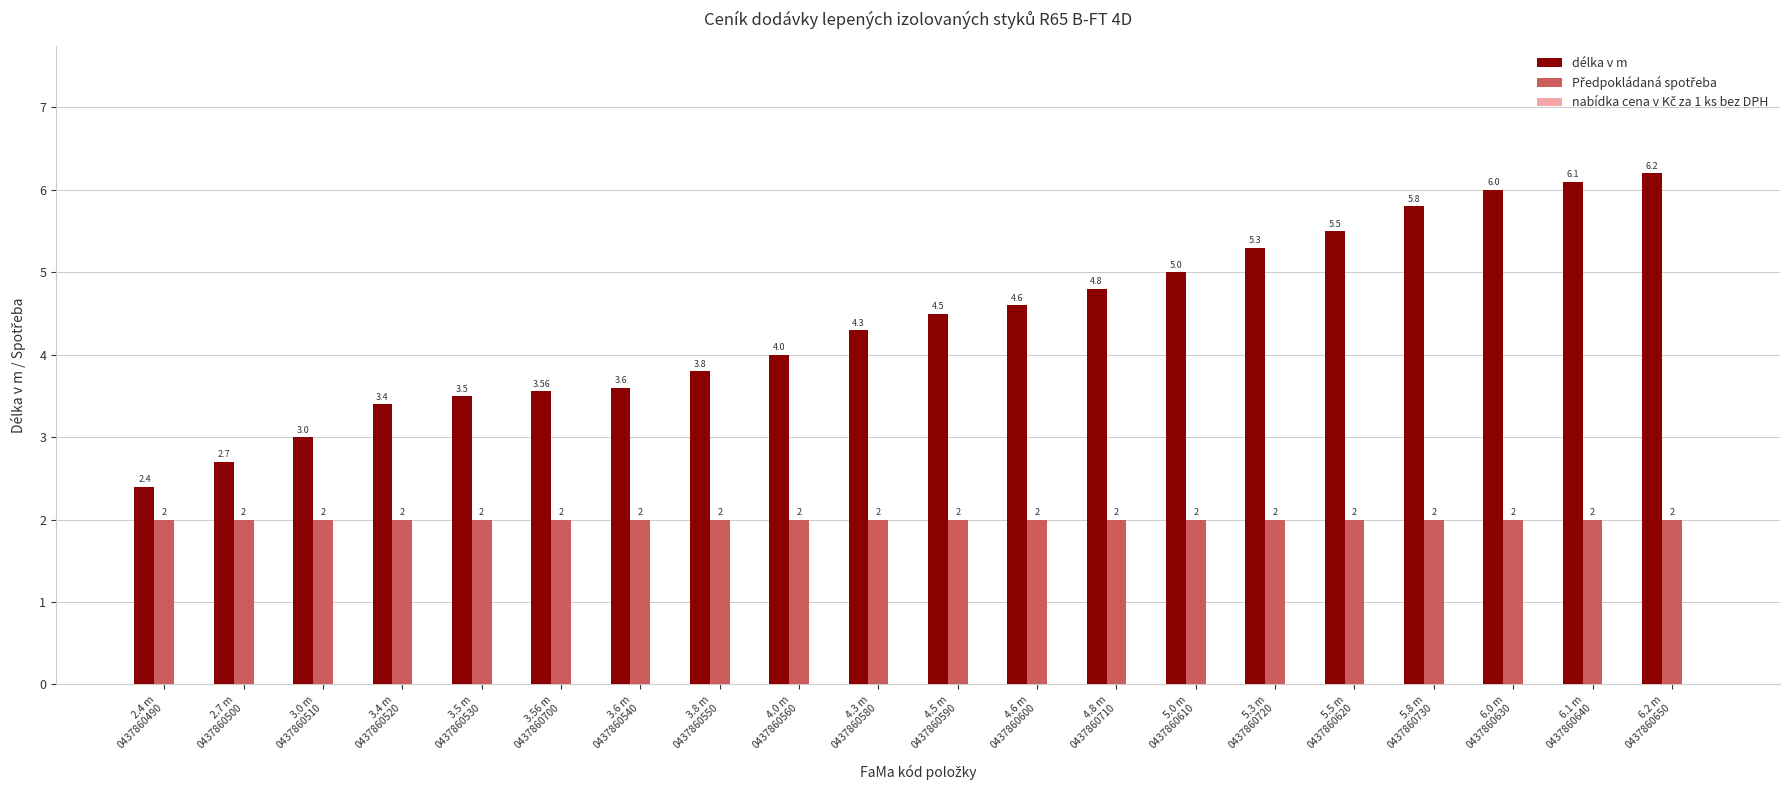

Which series has the largest total across all categories?

délka v m